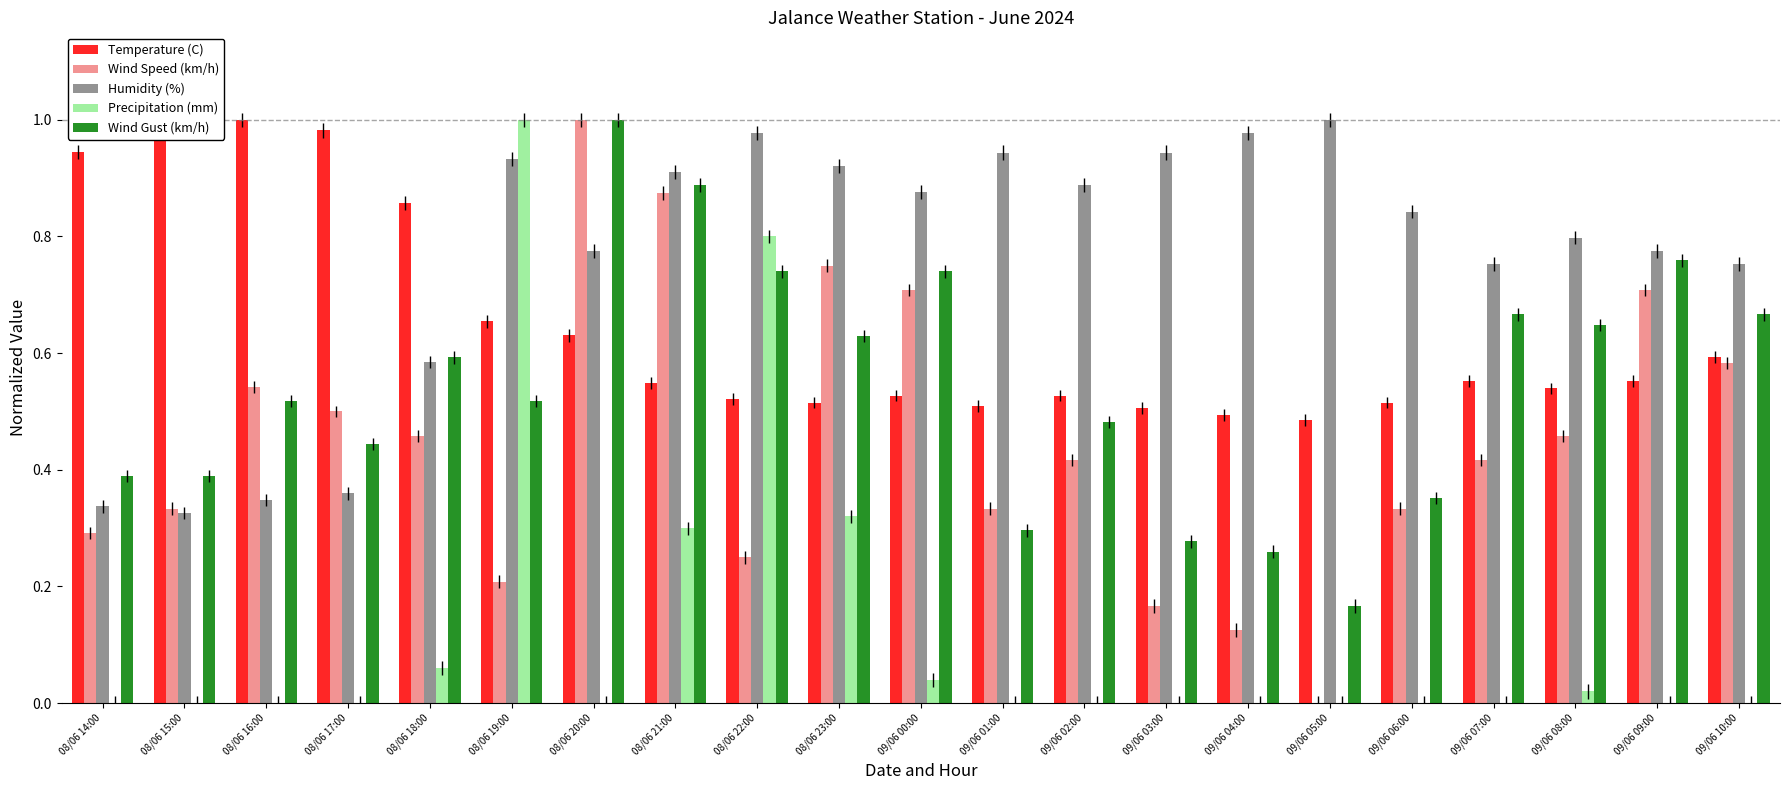

The Wind Speed (km/h) series shows 0.2 at 08/06 17:00. True or false?

False